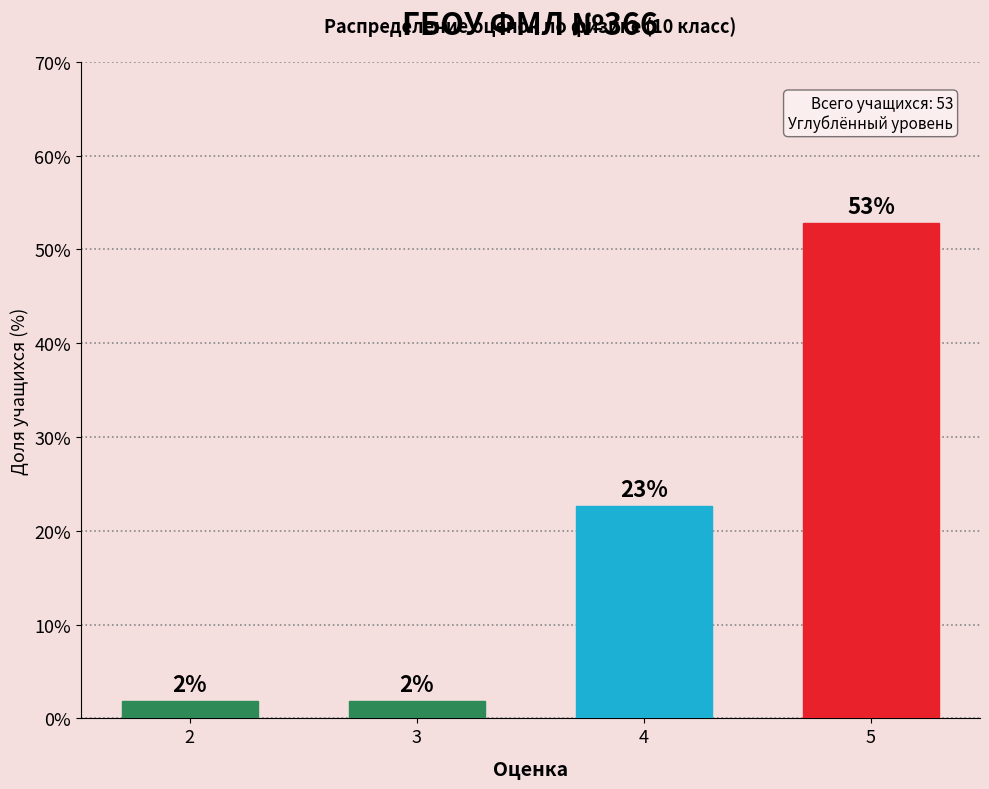

Does the chart contain any negative values?

No